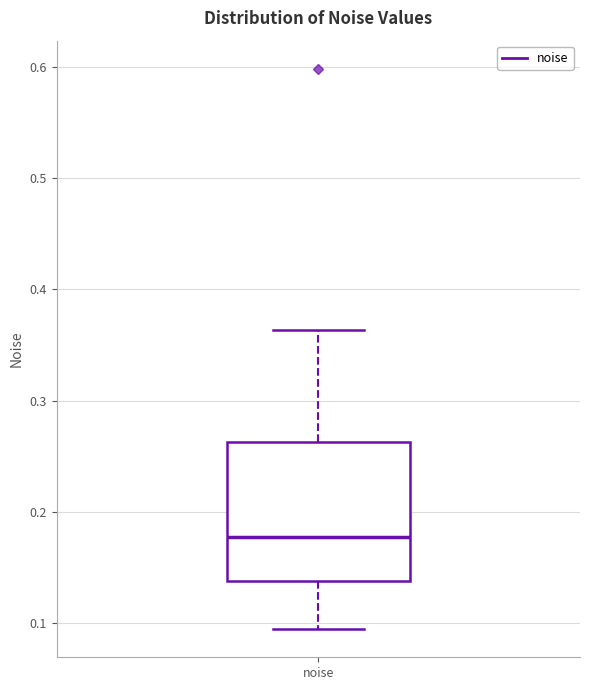

Where does the upper whisker of the box for noise end on the y-axis? The values are not printed on the chart, so give them approximately, as read against the axis.

0.36